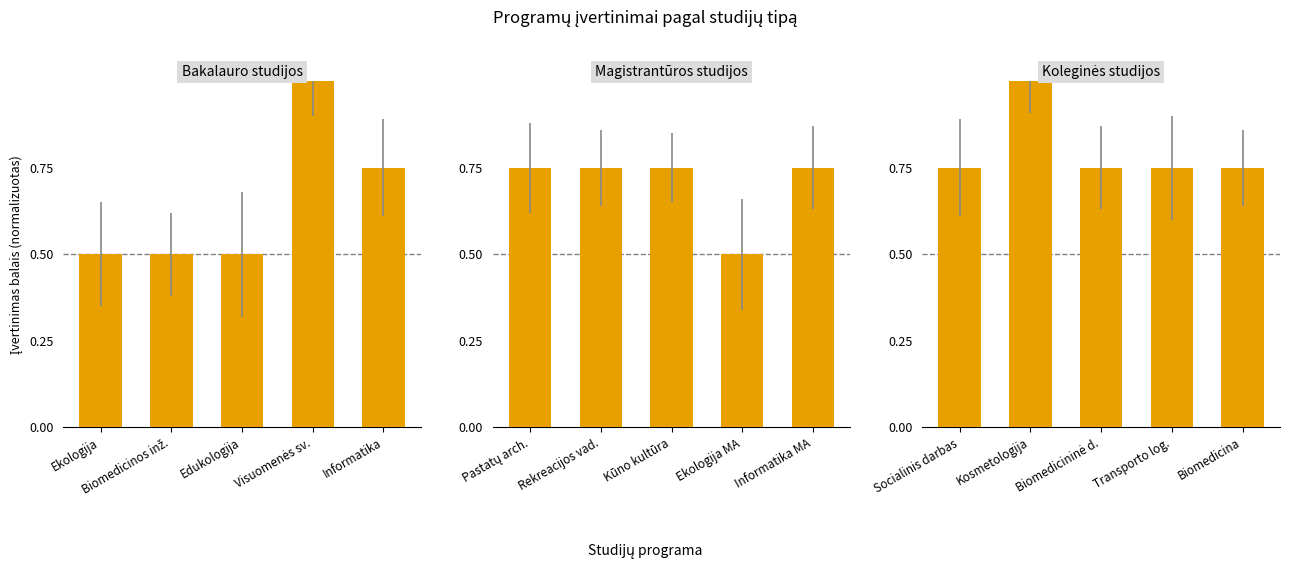

How many categories are shown in the chart?

5